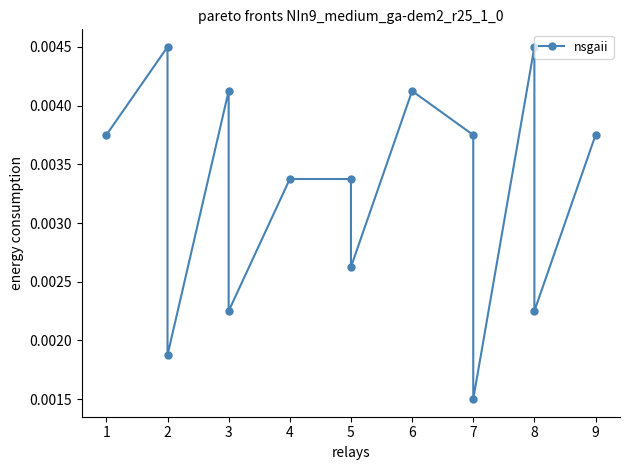

True or false: there are more than 2 points higher than both neighbors.

True